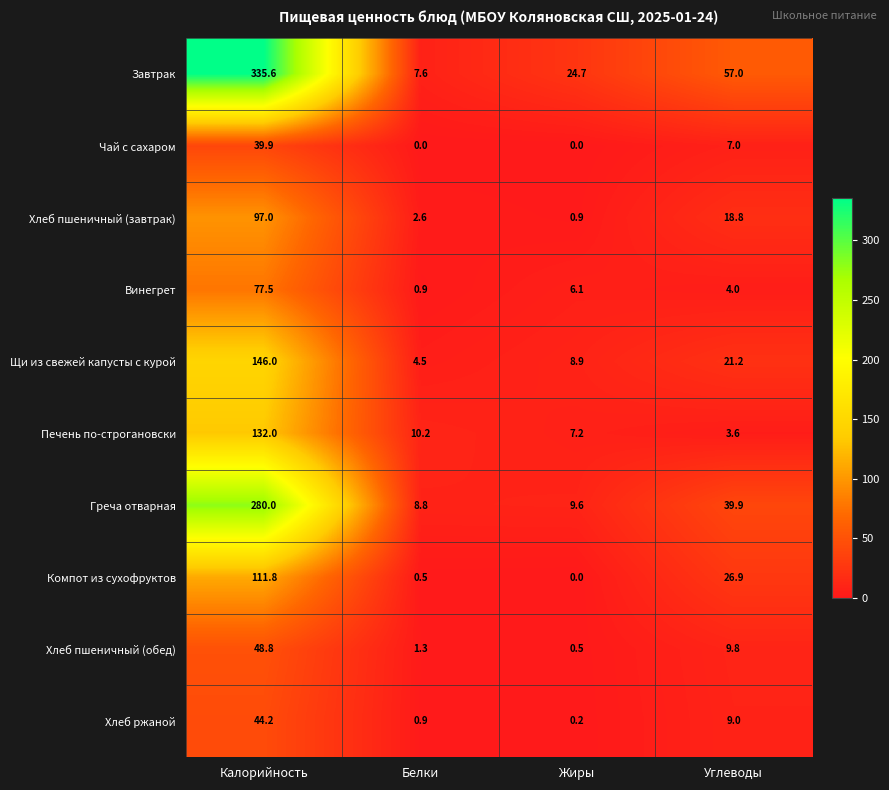

How many categories are shown in the chart?

4